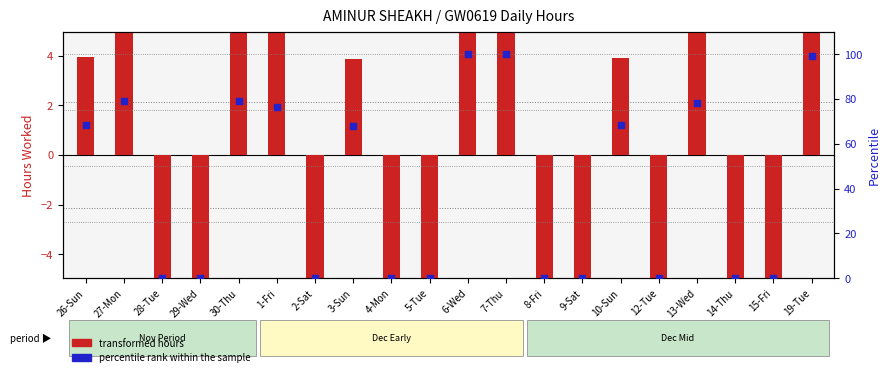

Which series has the widest spread of Y values?

percentile rank